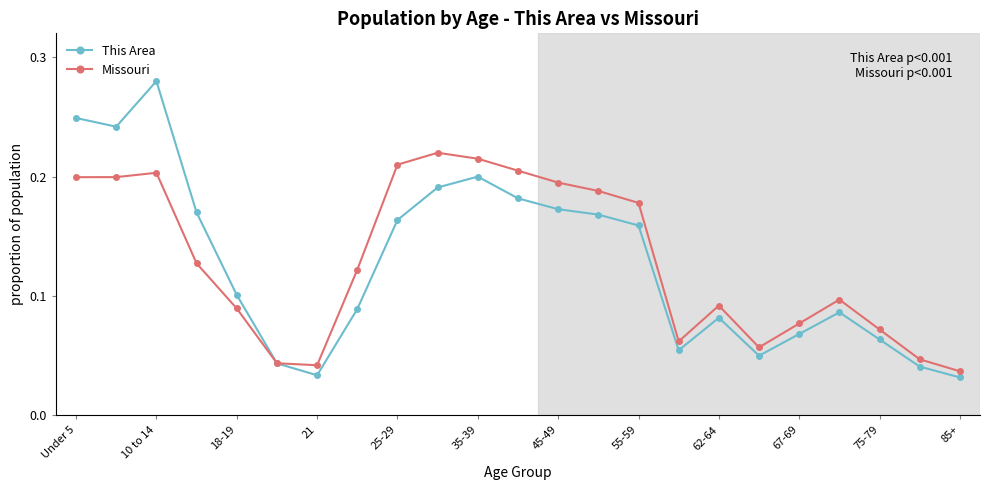

How many This Area values are between 0 and 1?

23